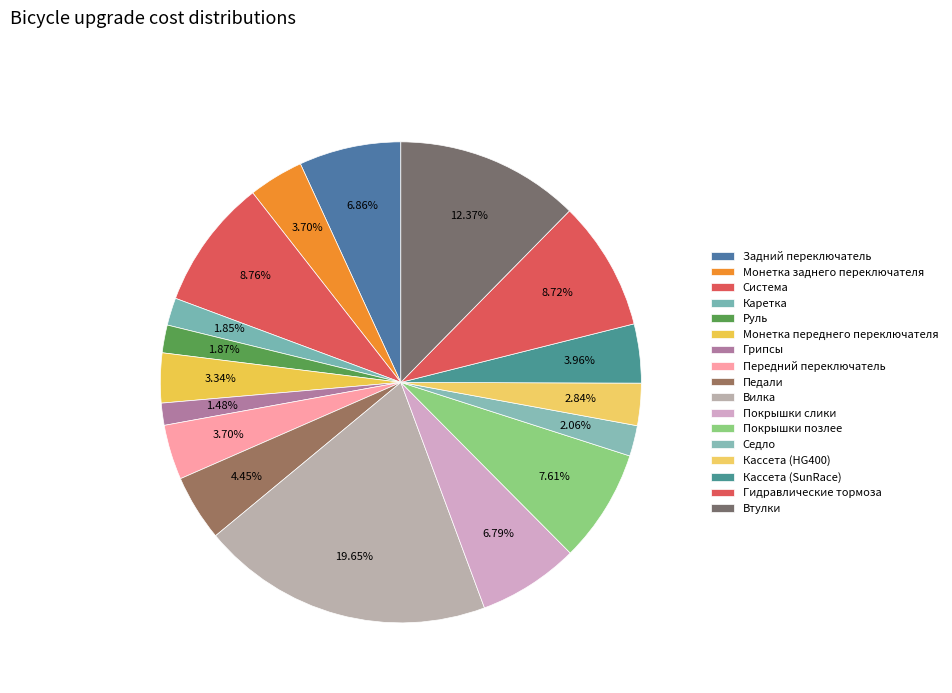

Is it true that Вилка is 20% of the pie?

True